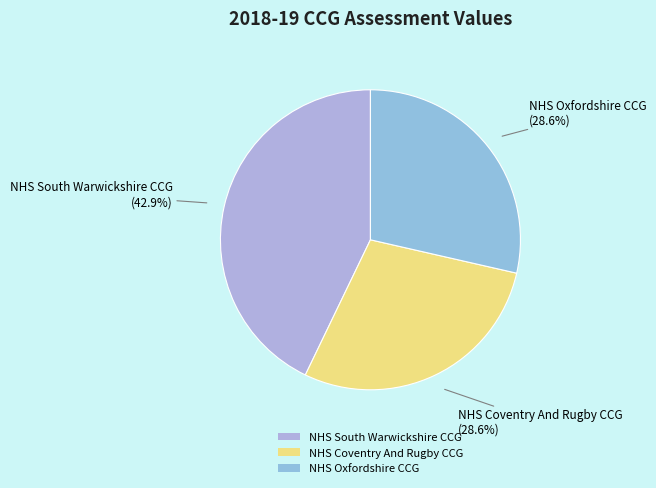

The NHS Oxfordshire CCG slice represents 35% of the pie. True or false?

False